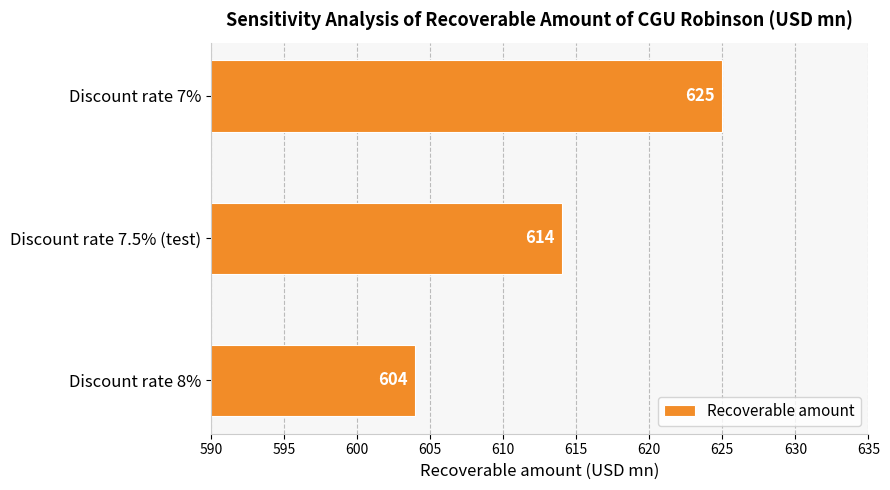

List the labels in order of value, largest first.

Discount rate 7%, Discount rate 7.5% (test), Discount rate 8%